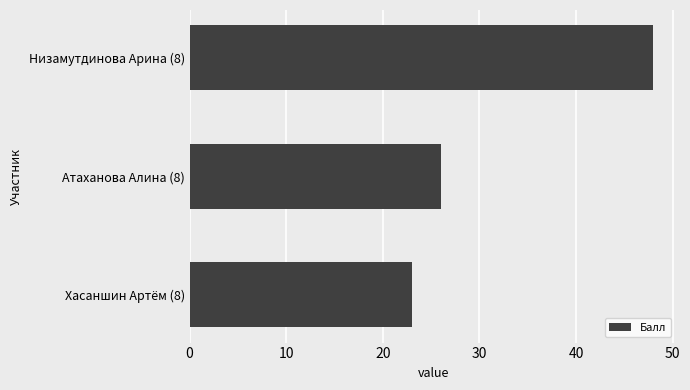

List the labels in order of value, smallest first.

Хасаншин Артём (8), Атаханова Алина (8), Низамутдинова Арина (8)